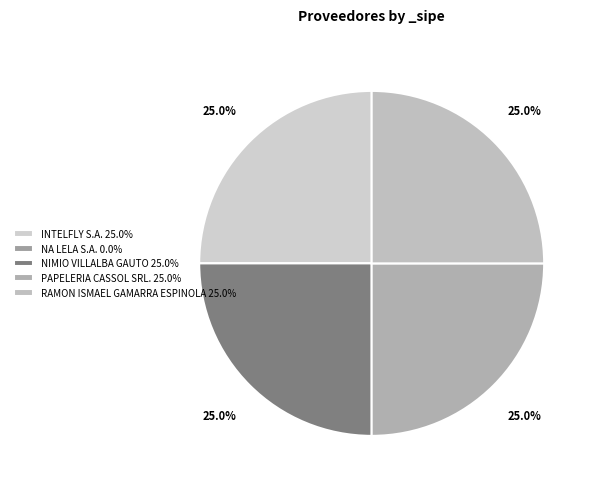

What percentage is the PAPELERIA CASSOL SRL. slice, to the nearest percent?

25%